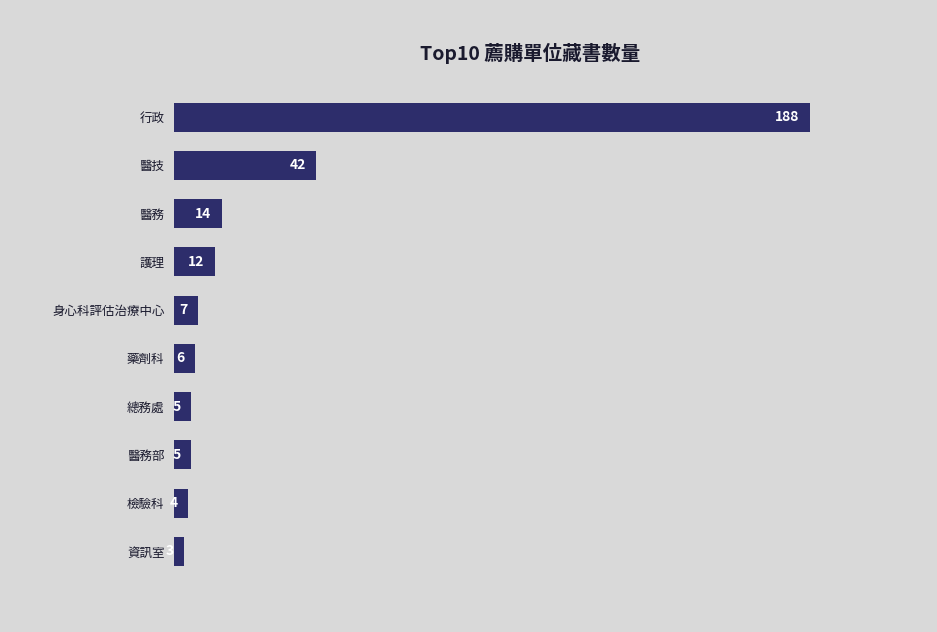

Reading top to bottom, transcribe all the data shown in this chart.

188	42	14	12	7	6	5	5	4	3